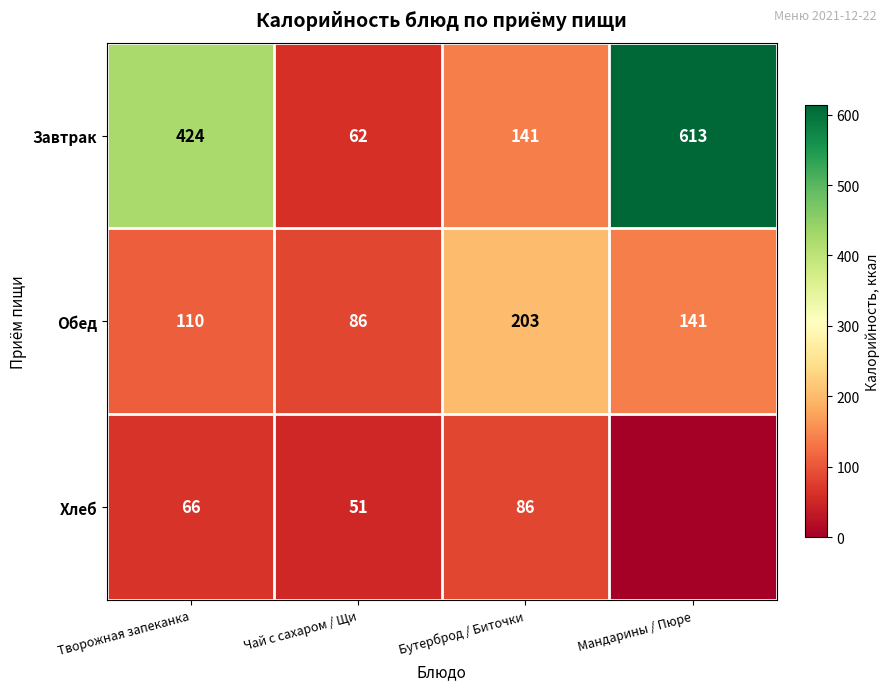

The Завтрак series shows 141 at Бутерброд / Биточки. True or false?

True